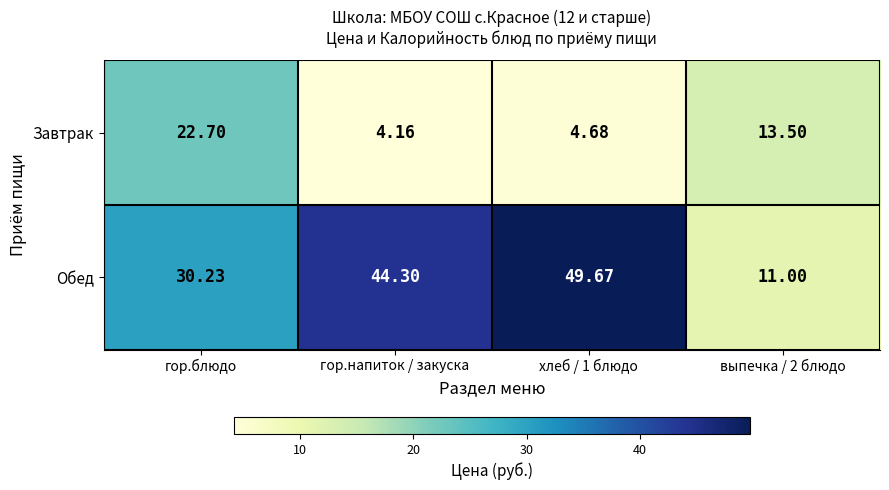

Which label corresponds to the smallest value in the chart?

гор.напиток / закуска